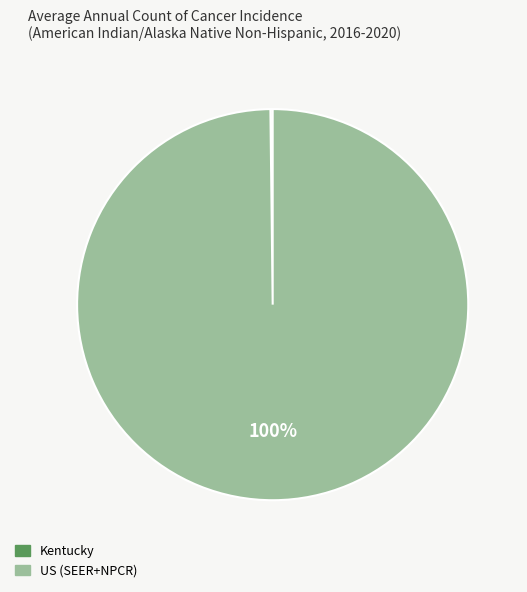

True or false: US (SEER+NPCR) accounts for 100% of the total.

True